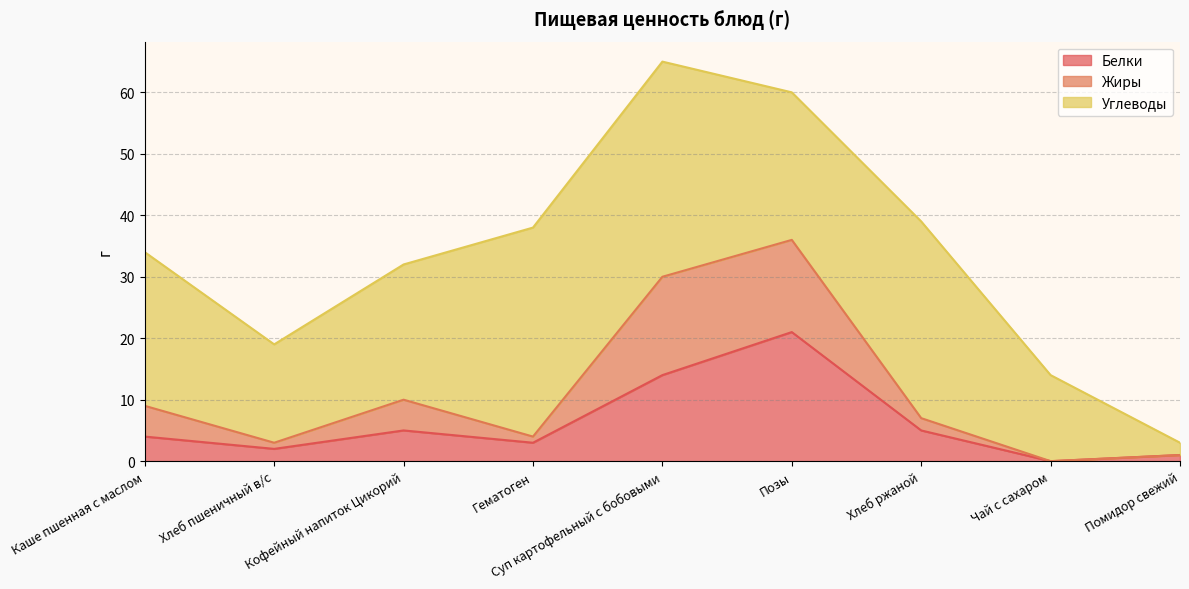

What is the label of the 8th point from the left?

Чай с сахаром